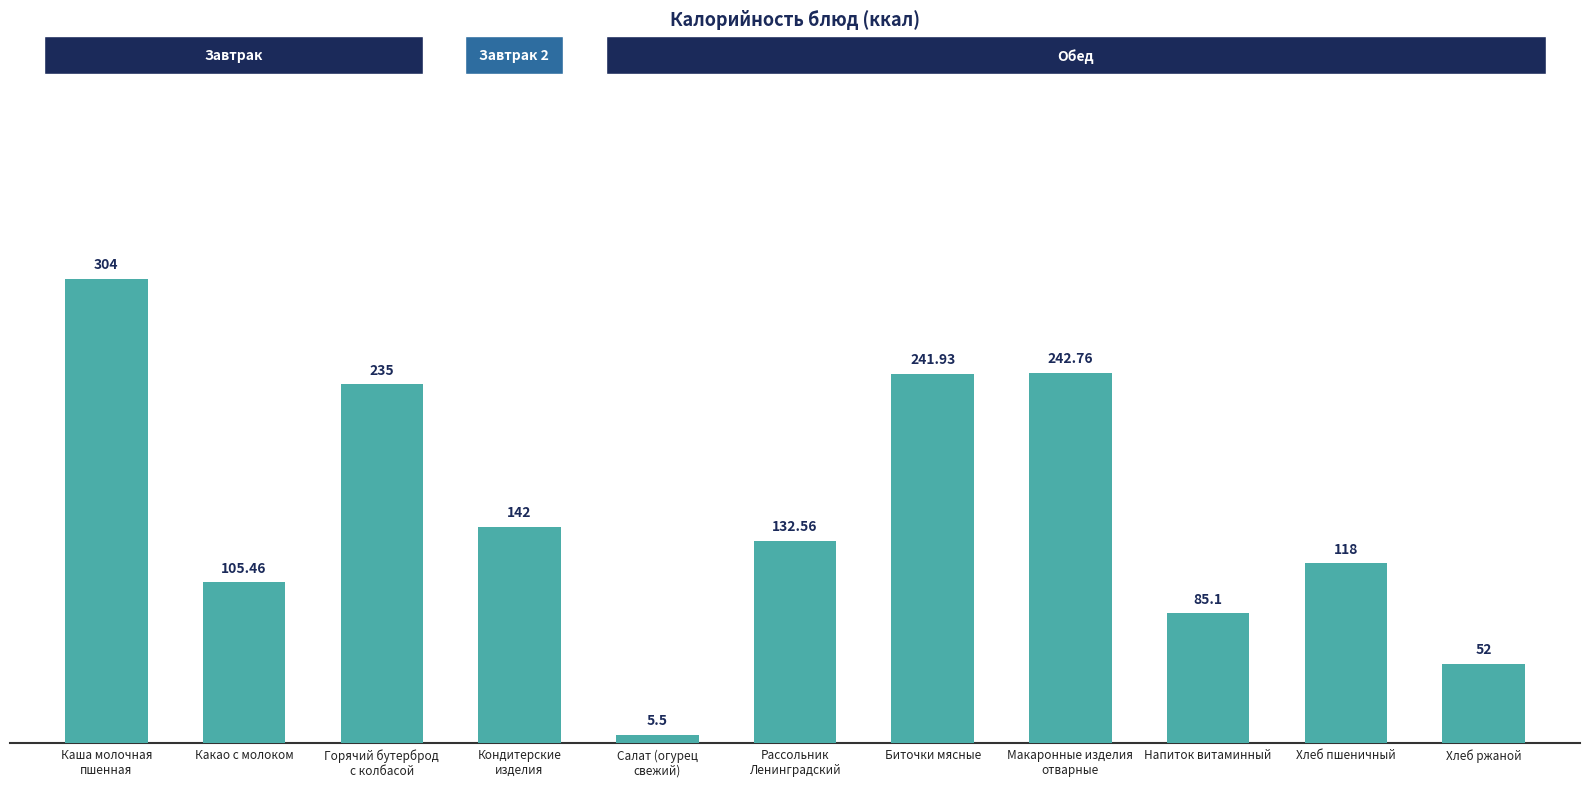

What is the label of the 8th bar from the right?

Кондитерские
изделия